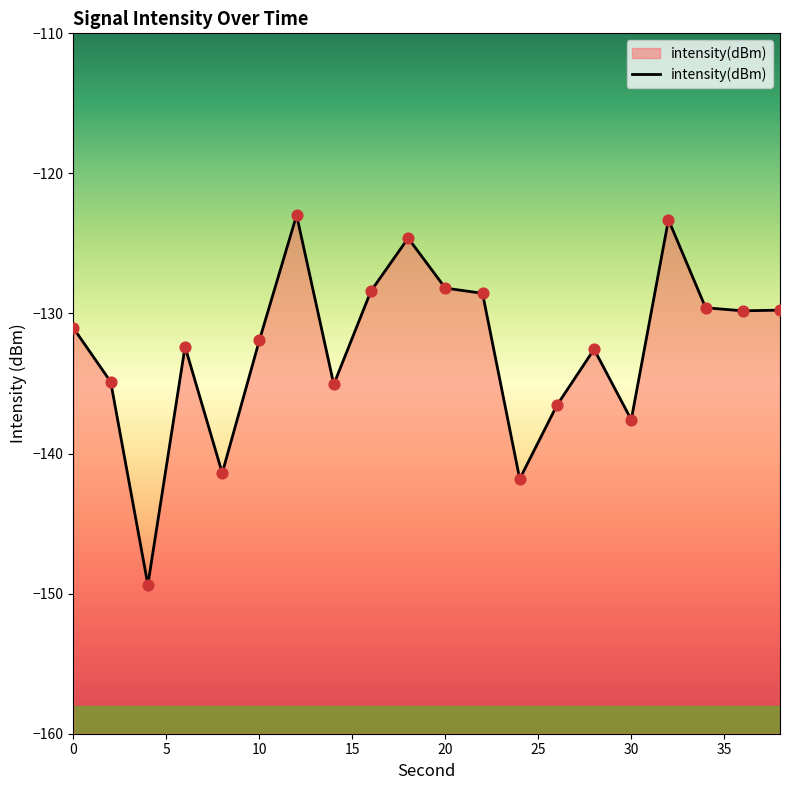

Which has a higher value, 10 or 28?

10